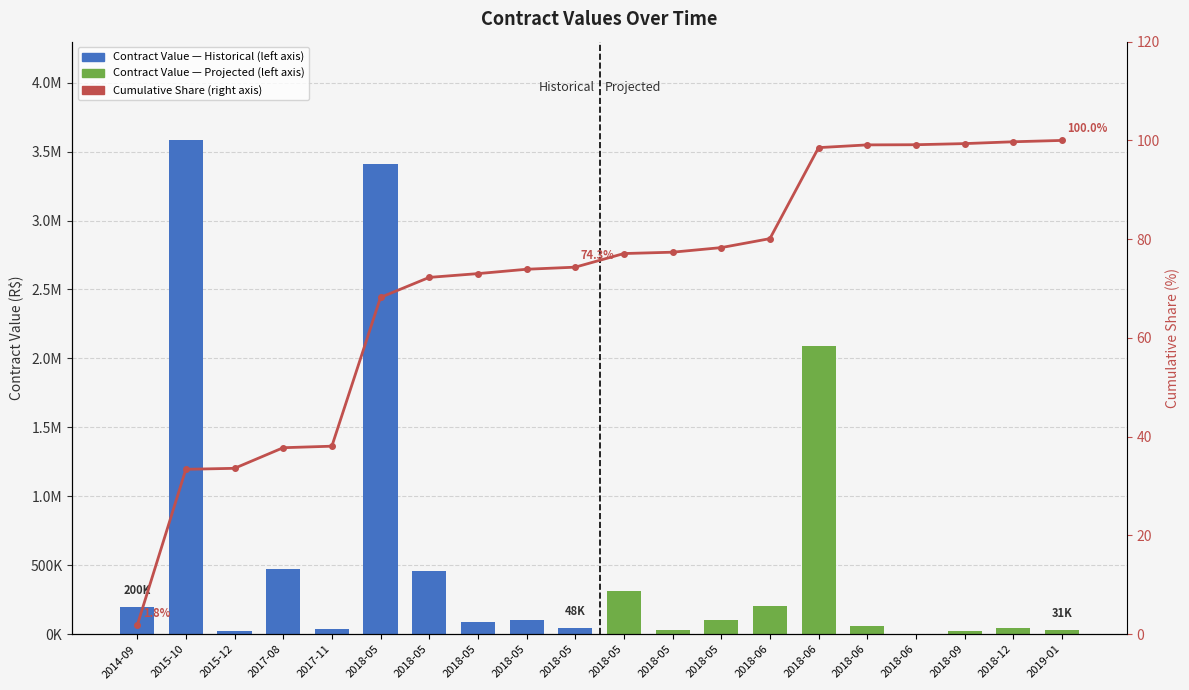

The value at 2017-11 is 38.1. True or false?

True